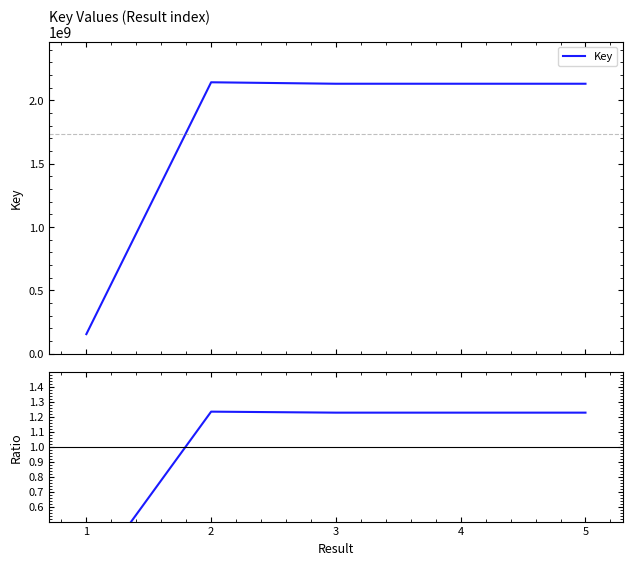

What value does the Key series have at 1?

153627820.0